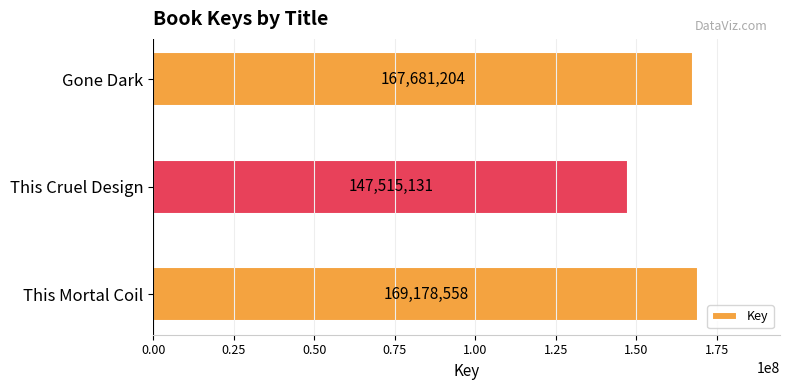

Reading top to bottom, what are all the values shown in this chart?

167681204	147515131	169178558